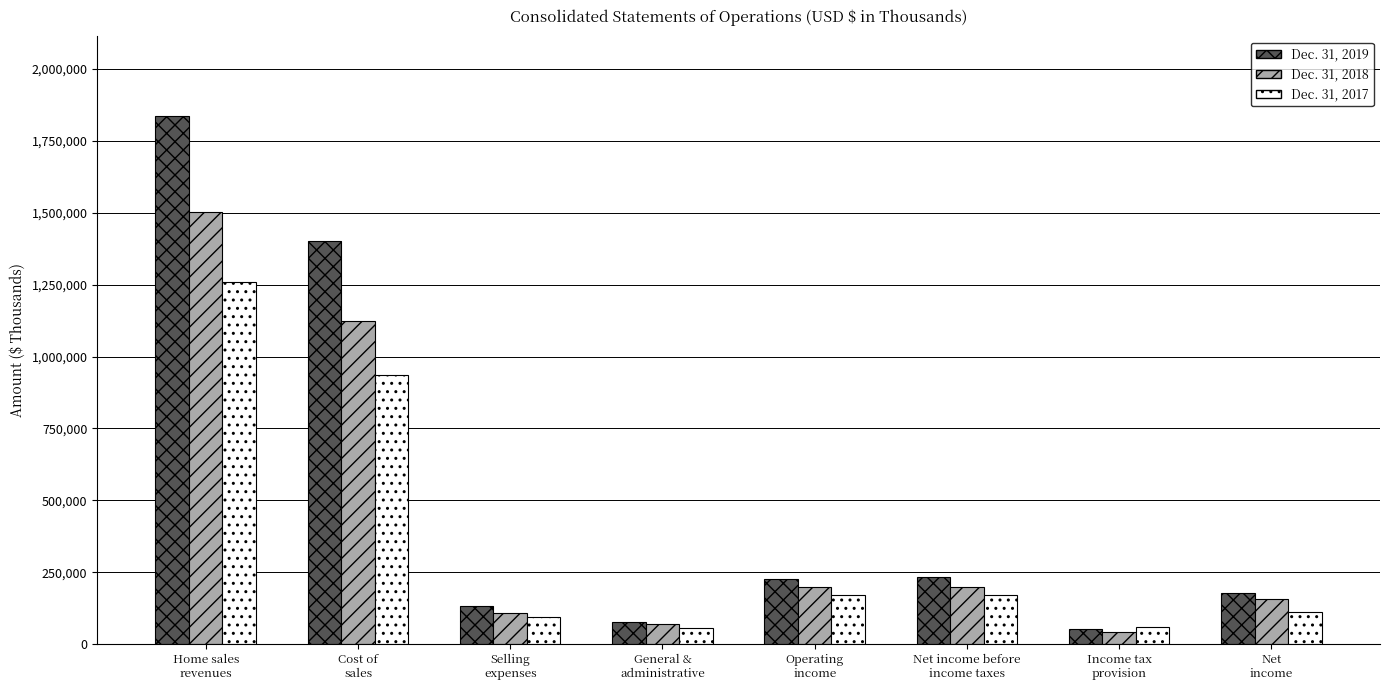

What is the difference between the second highest and second lowest values in the Dec. 31, 2019 series?

1324295